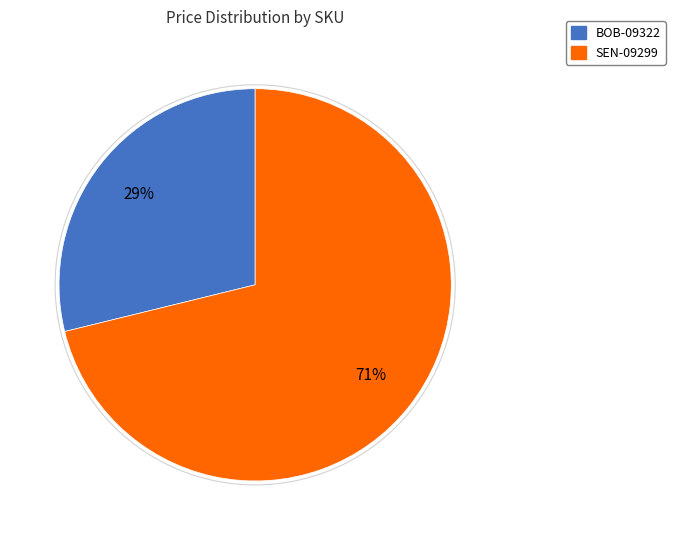

Which category has the biggest portion of the pie?

SEN-09299